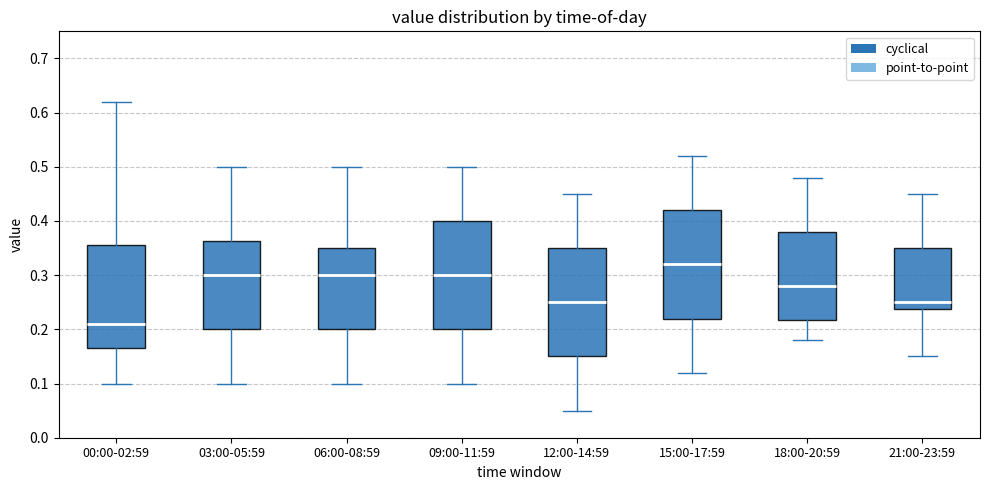

Where is the lower edge of the box for 00:00-02:59 on the y-axis? The values are not printed on the chart, so give them approximately, as read against the axis.

0.17